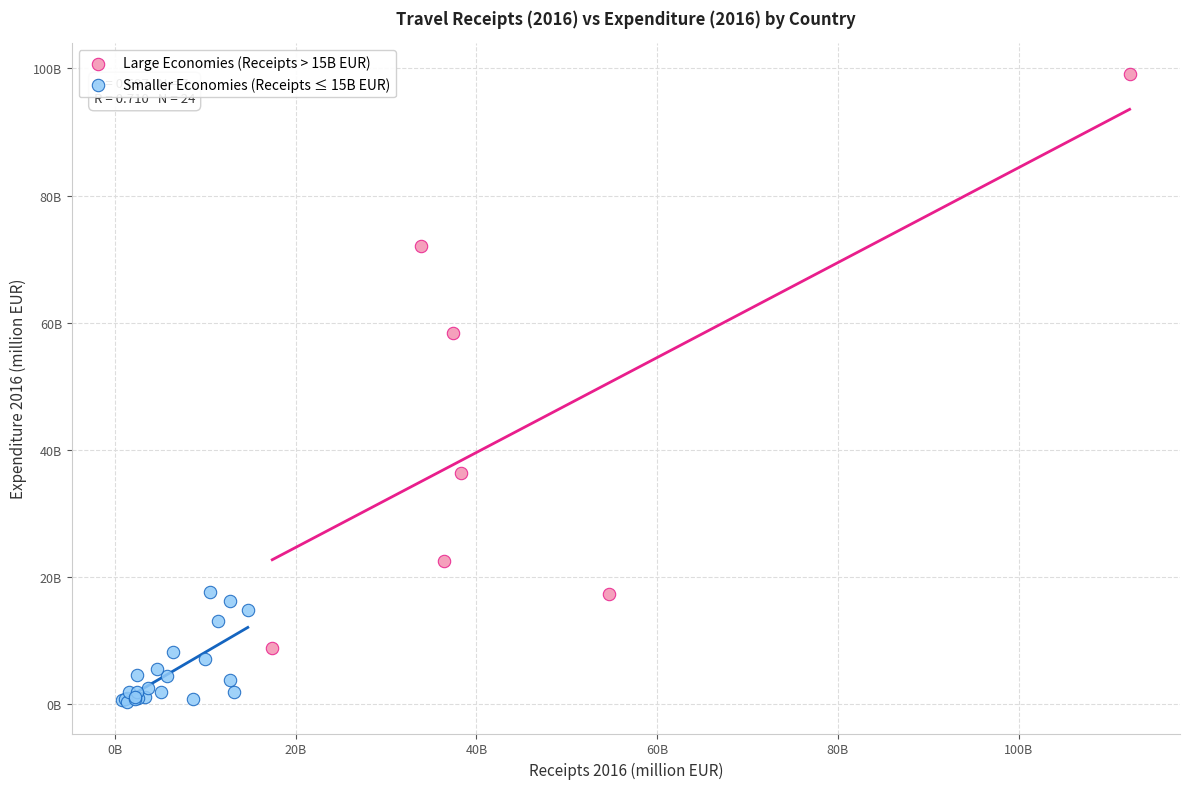

Which series contains the highest Y value?

Large Economies (Receipts > 15B EUR)